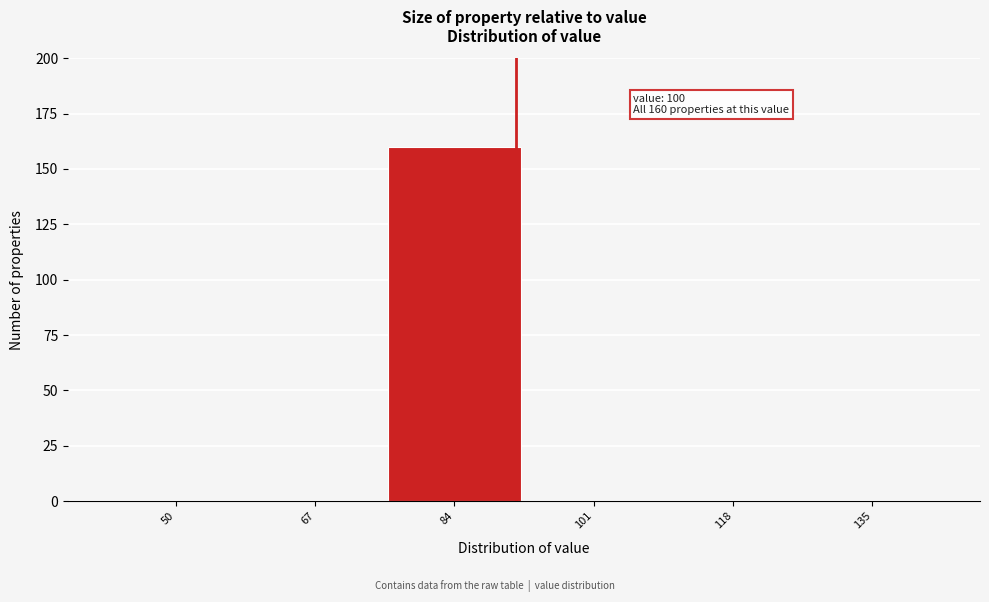

Reading left to right, extract all data points from this chart.

50=0	67=0	84=160	101=0	118=0	135=0